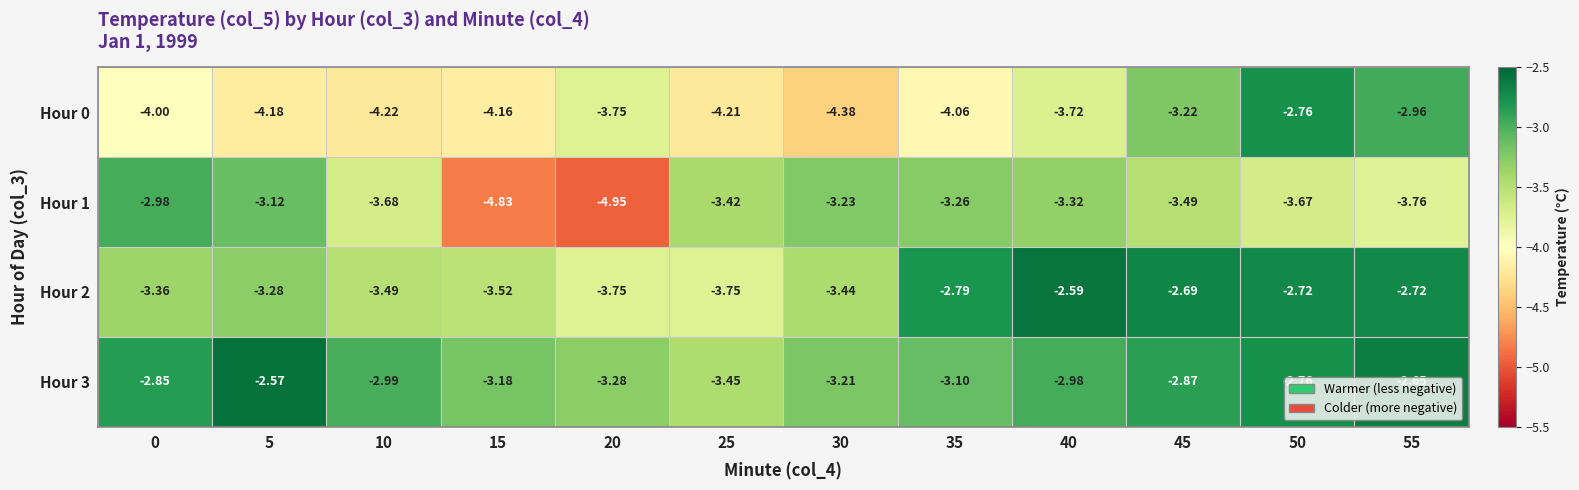

How many data points does each series have?

12